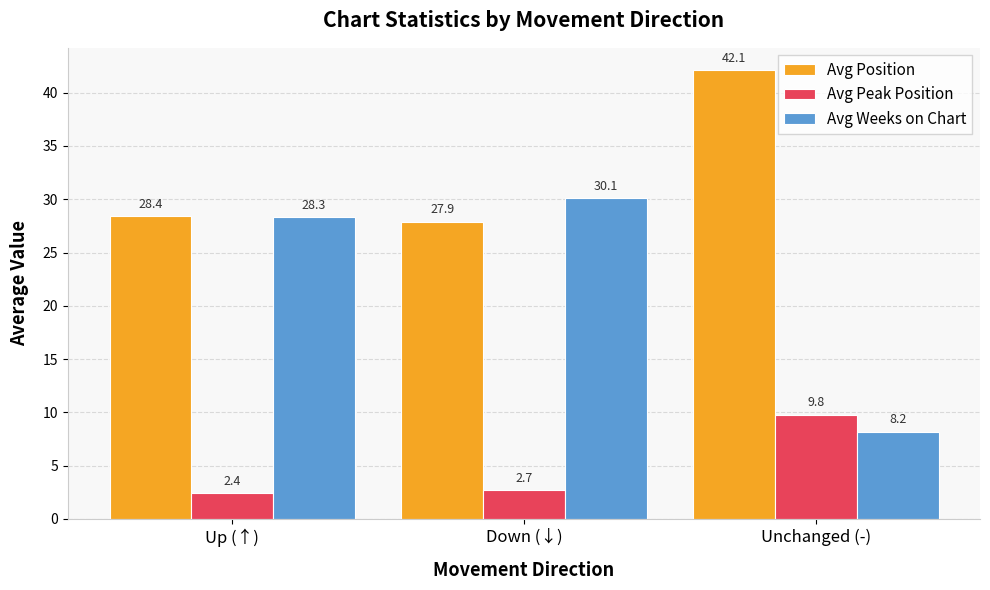

The value of Avg Peak Position at Up (↑) is 4.1. True or false?

False